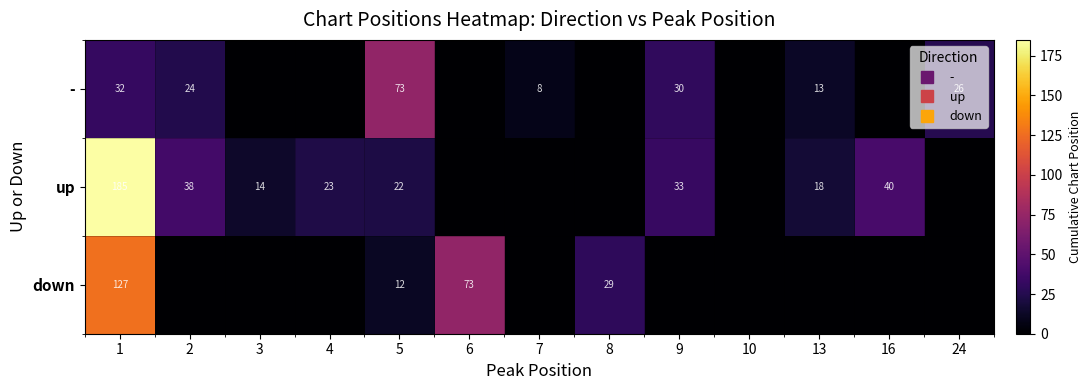

The value of - at 24 is 26. True or false?

True